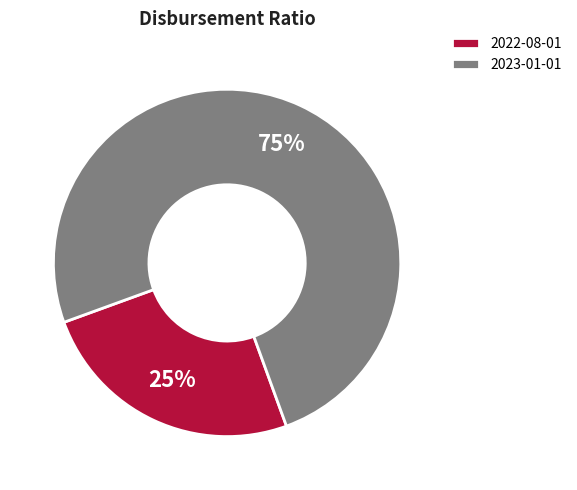

Which category has the smallest portion of the pie?

2022-08-01